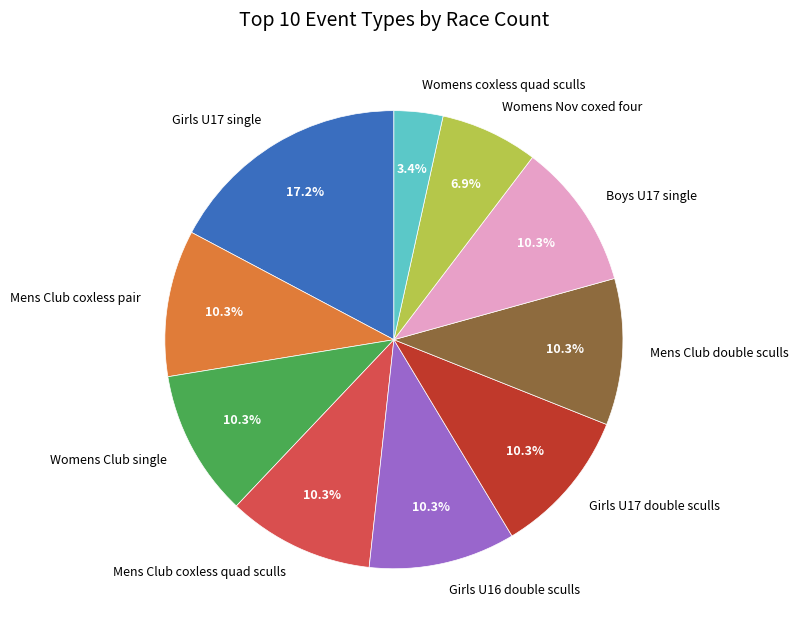

Between Womens Nov coxed four and Mens Club double sculls, which is larger?

Mens Club double sculls